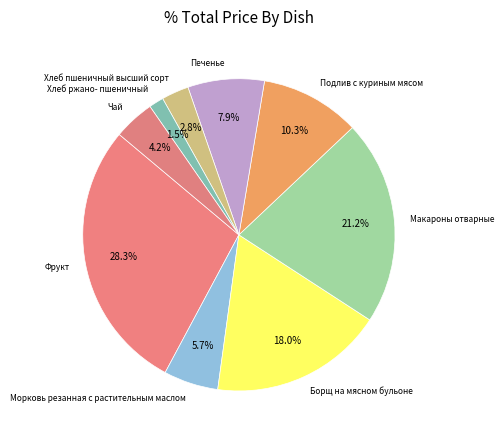

What is the smallest slice in the pie chart?

Хлеб ржано- пшеничный